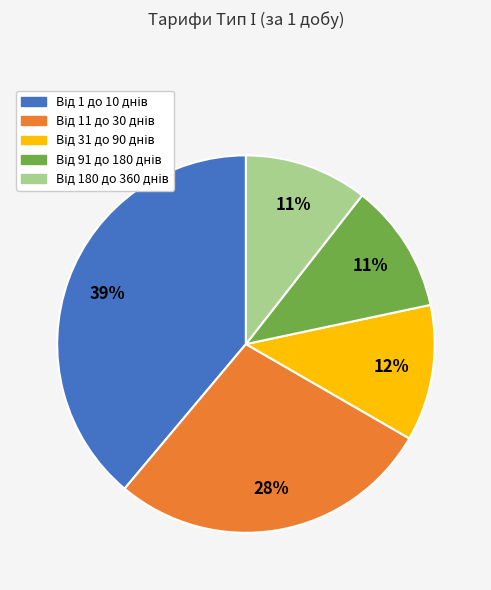

To the nearest percent, what is the average slice percentage?

20%